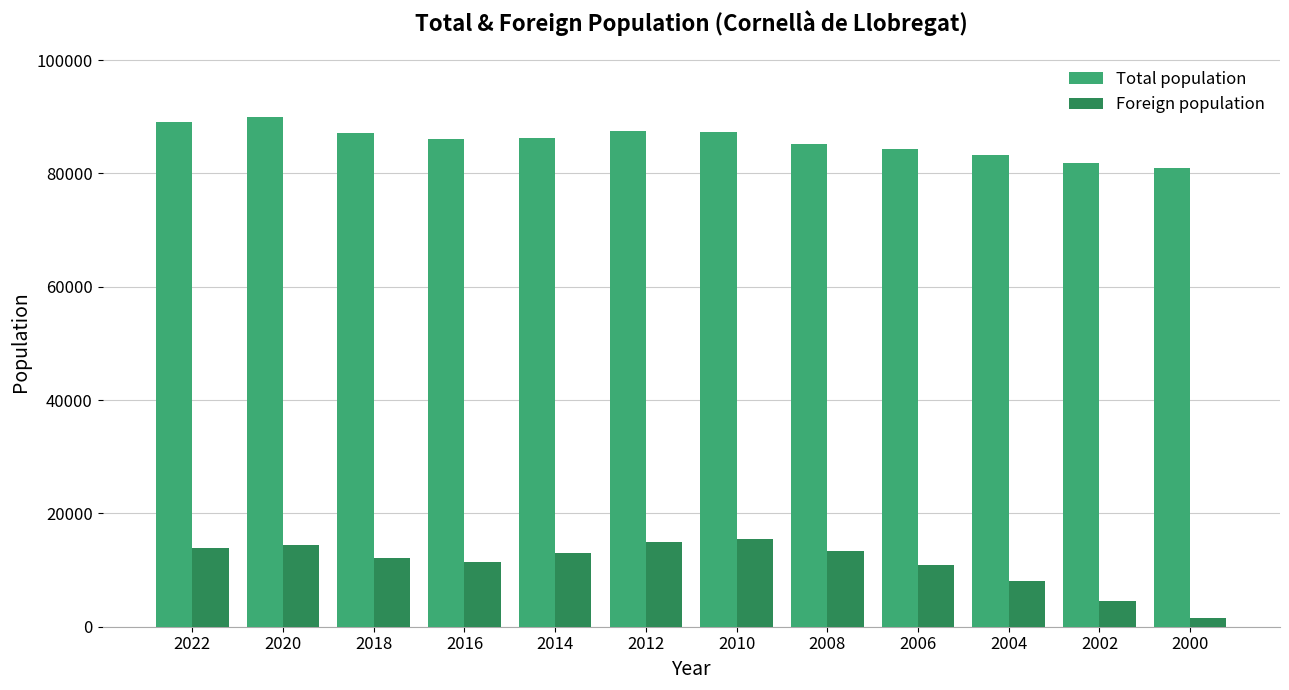

What is the approximate value of Total population at 2020, to the nearest 10?

89940